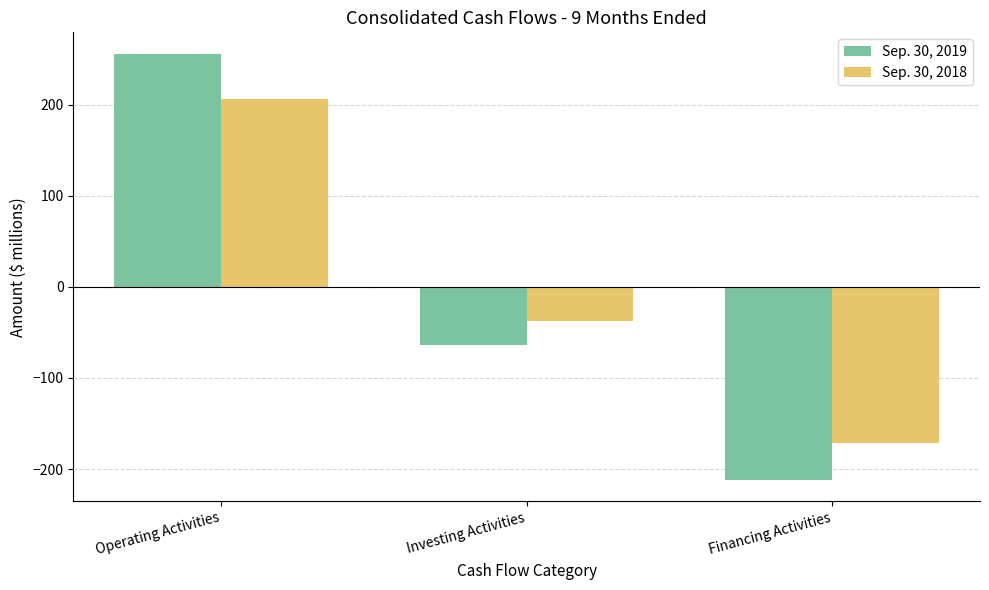

What is the label of the 1st bar from the right?

Financing Activities